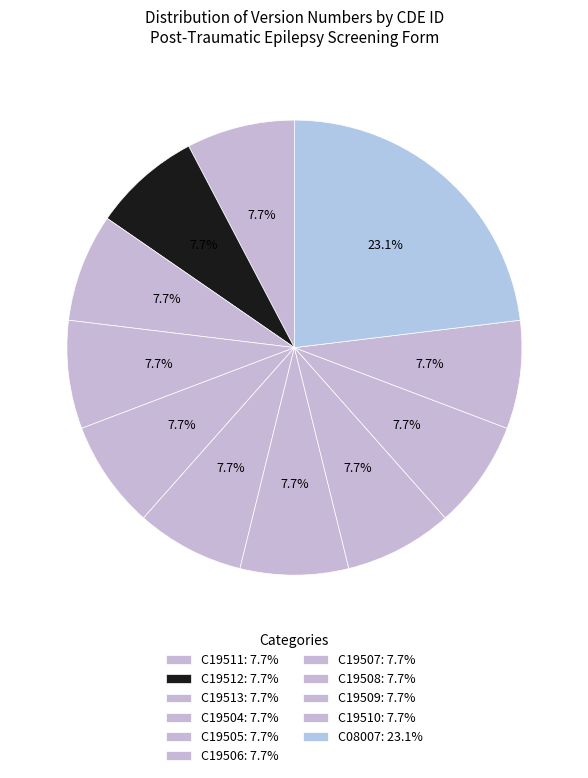

How many slices are in this pie chart?

11